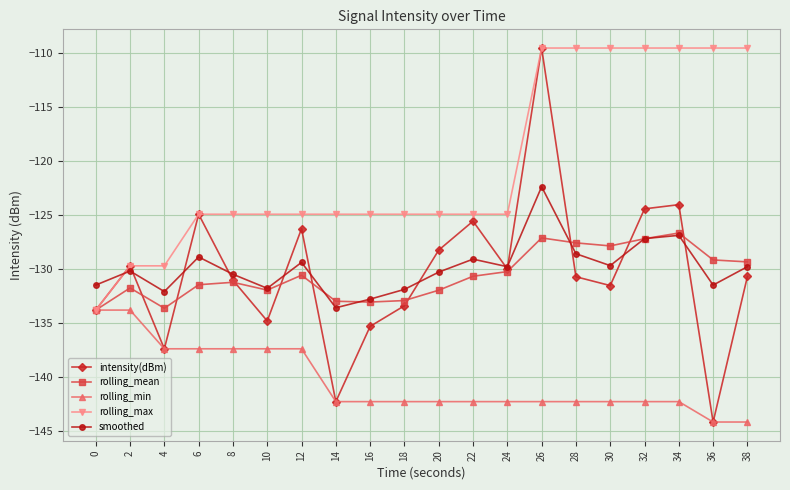

What is the value of the intensity(dBm) point at the 8th from the left?

-142.3